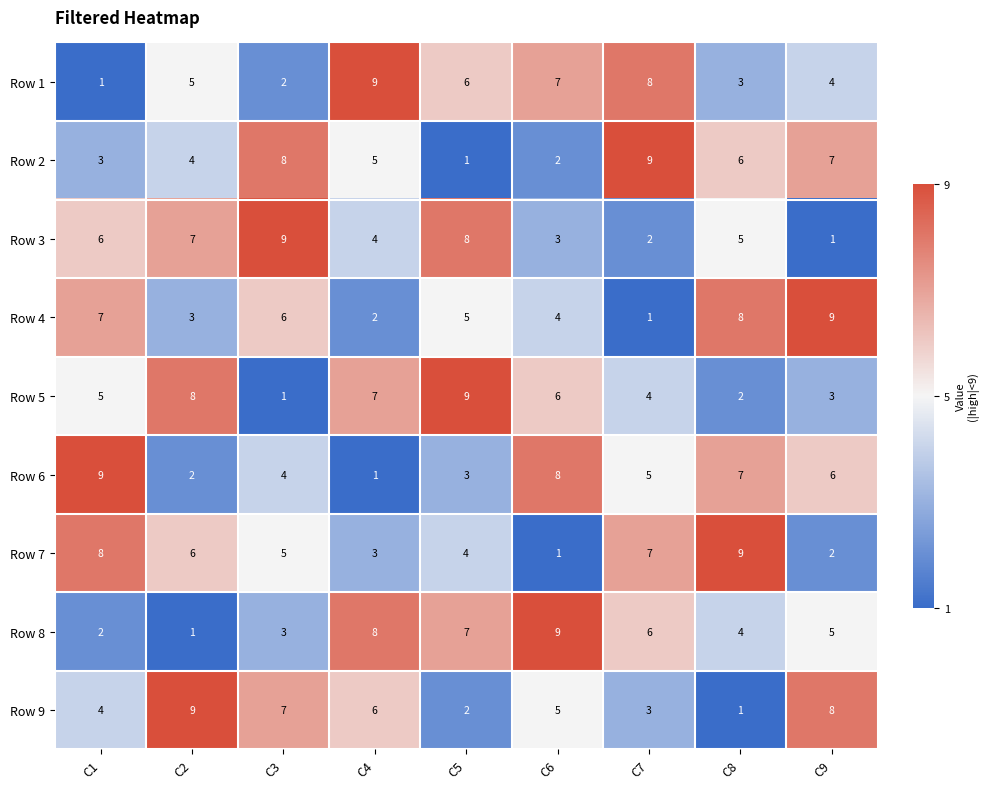

What is the total value across all series at C7?

45